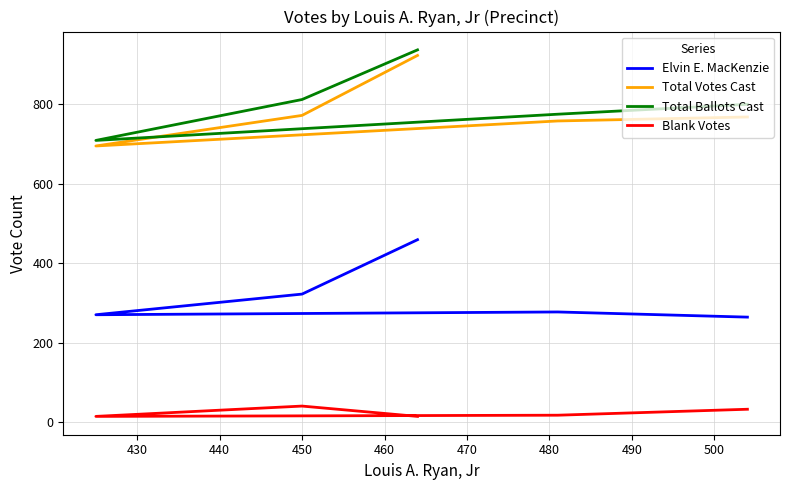

What is the sum of all Total Ballots Cast values?

4033